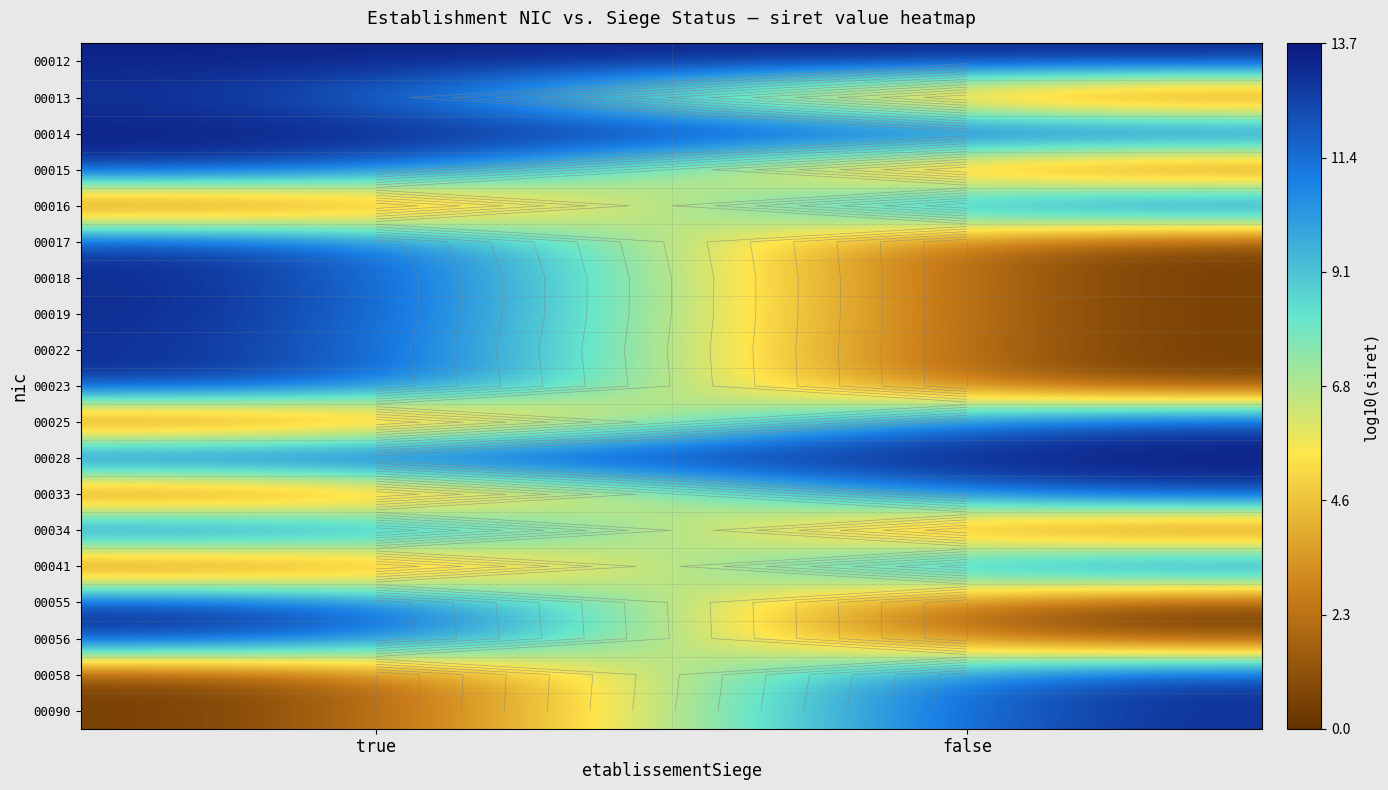

What is the approximate value of 00019 at true?

13.7